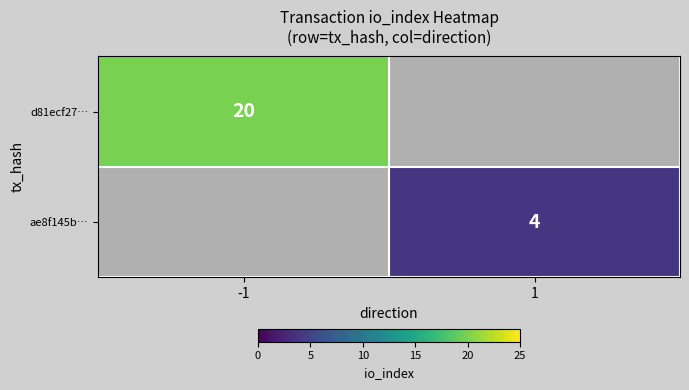

True or false: d81ecf27… has a value of 20 at -1.

True